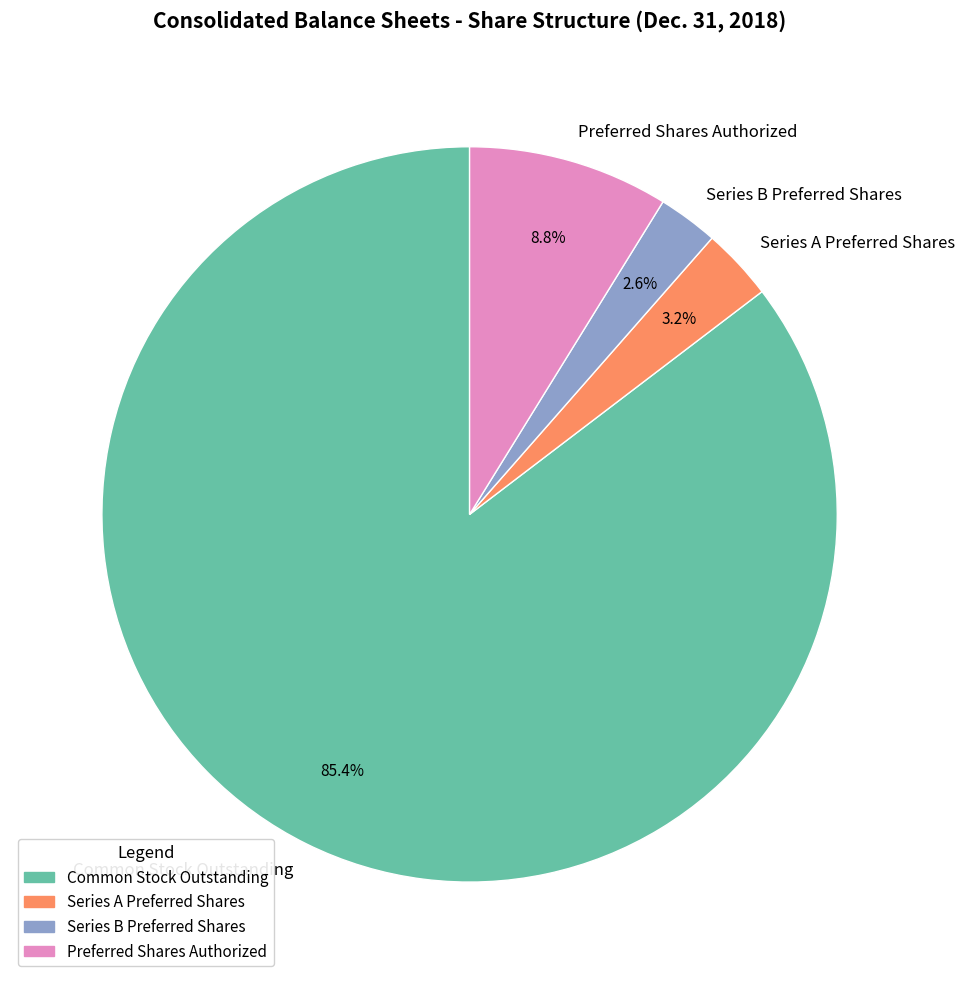

To the nearest percent, what percentage of the pie is Preferred Shares Authorized?

9%